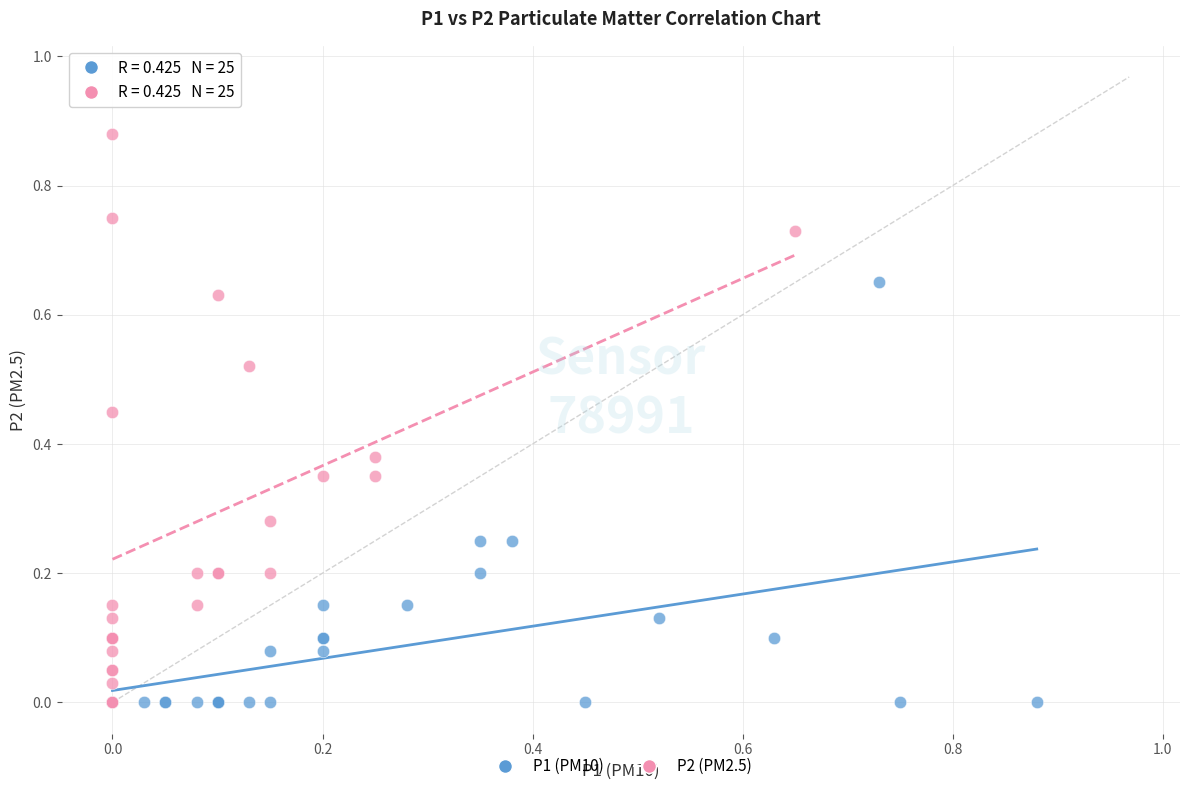

Which series has the largest Y range (max minus min)?

P2 (PM2.5)